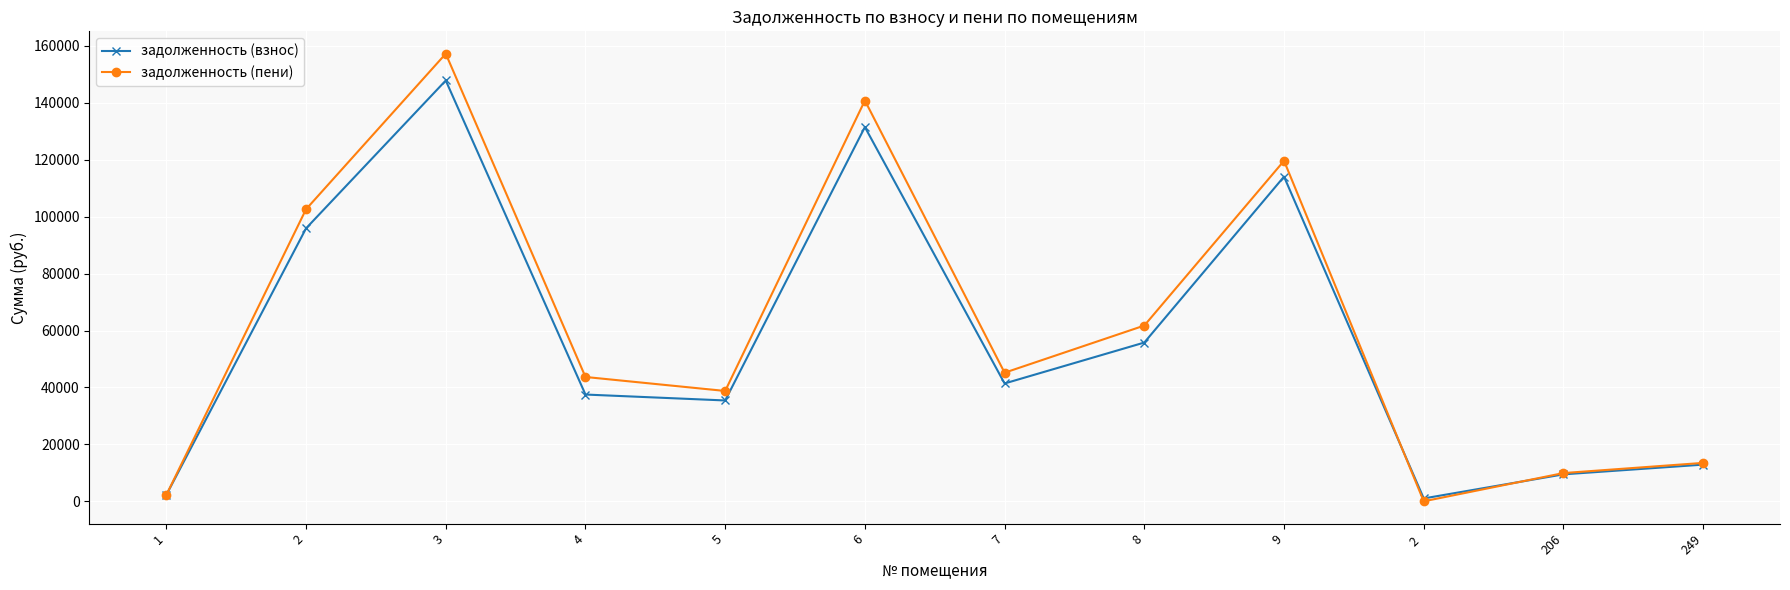

What position from the left is 1?

1